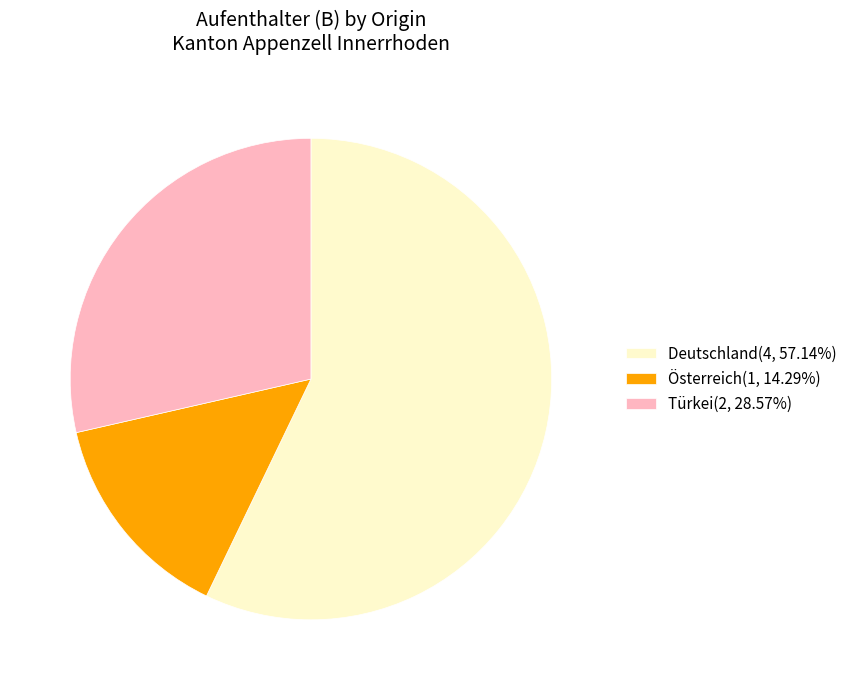

What is the ratio of the value at Deutschland(4, 57.14%) to the value at Türkei(2, 28.57%)?

2.0